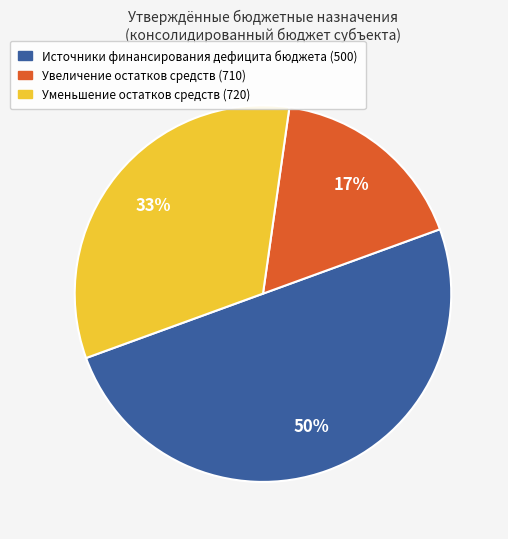

To the nearest percent, what is the average slice percentage?

33%